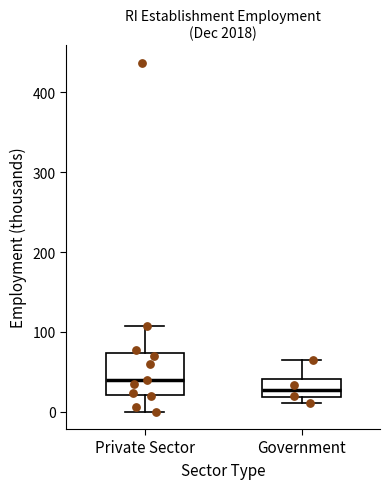

Which box's median line is the highest?

Private Sector